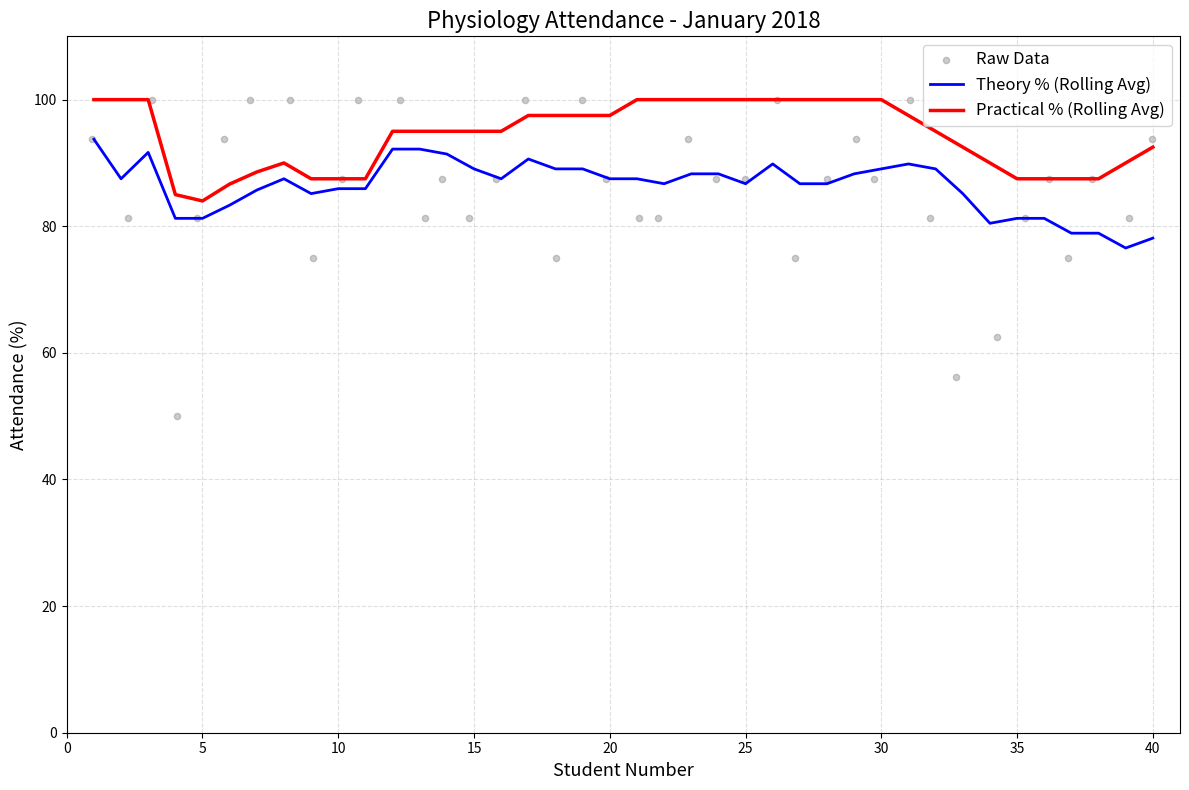

What is the minimum value for Theory % (Rolling Avg)?

76.6